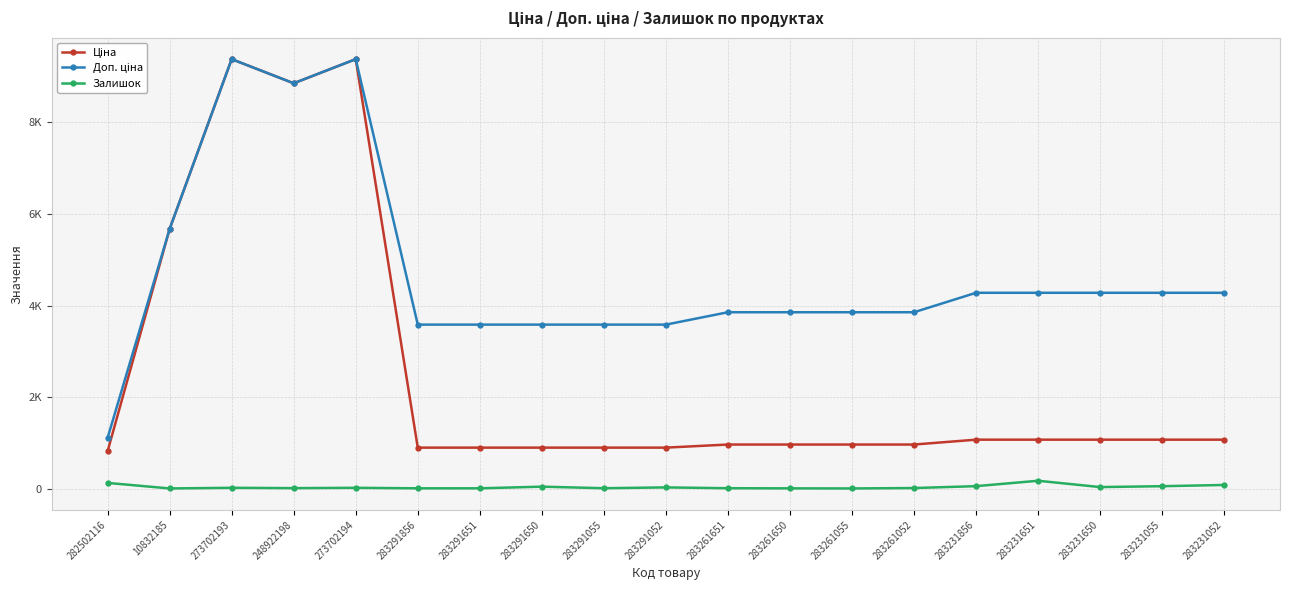

True or false: Залишок and Доп. ціна intersect in this chart.

False